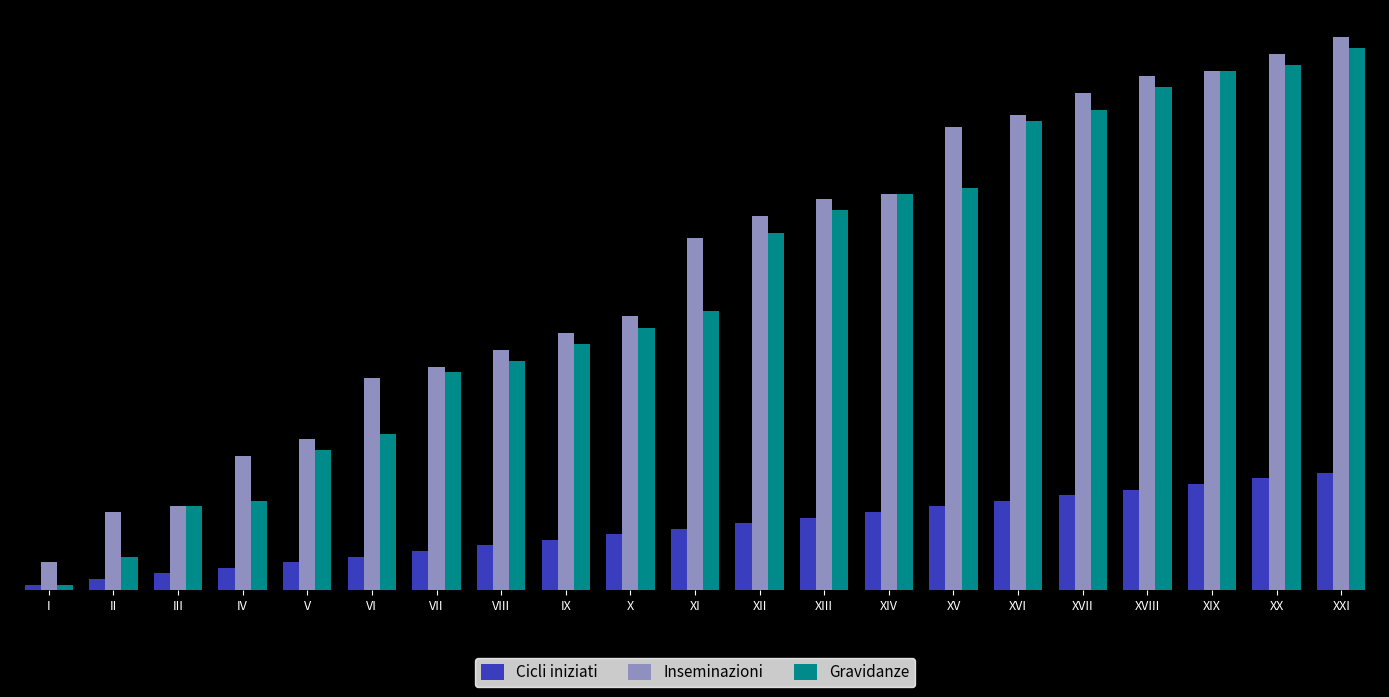

What value does the Inseminazioni series have at I?

5